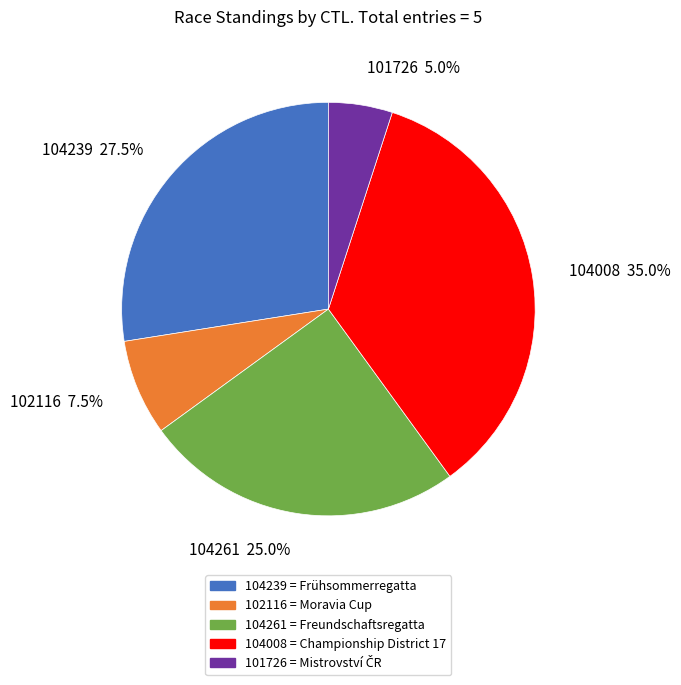

Rank the categories by value from highest to lowest.

104008, 104239, 104261, 102116, 101726